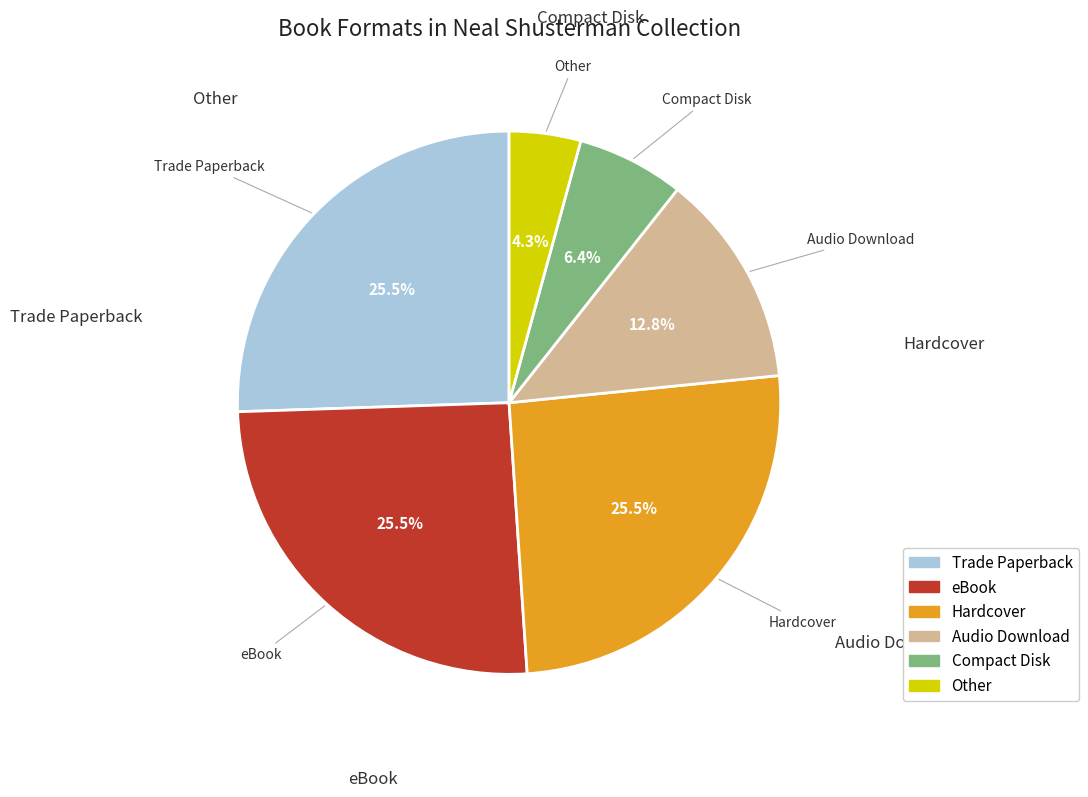

Which slice is the smallest?

Other